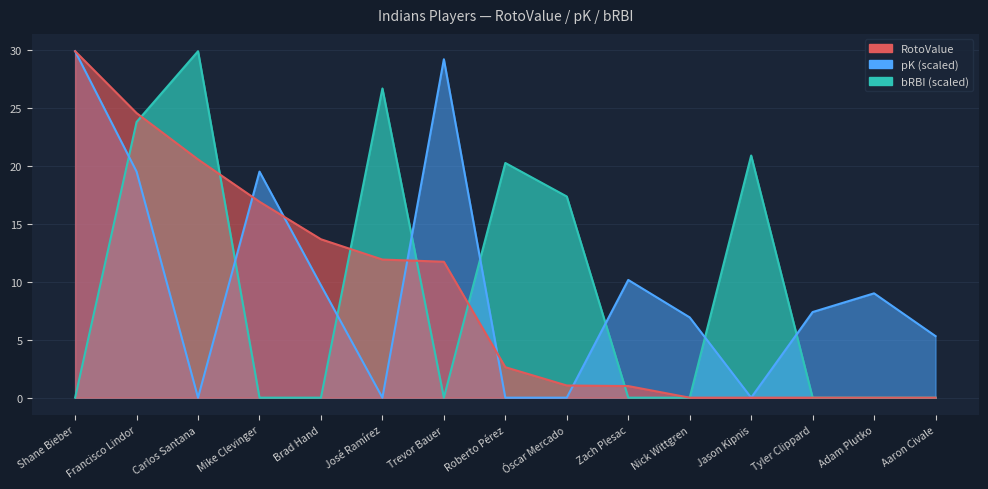

Which category has the highest value in the RotoValue series?

Shane Bieber